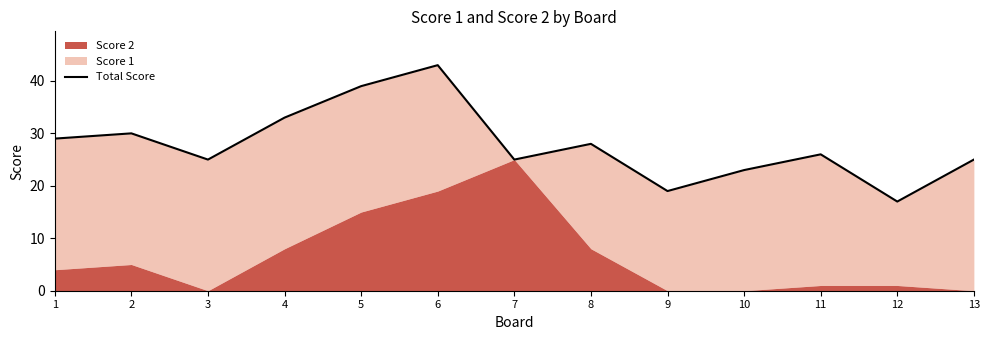

Reading left to right, what are all the values shown in this chart?

29	30	25	33	39	43	25	28	19	23	26	17	25